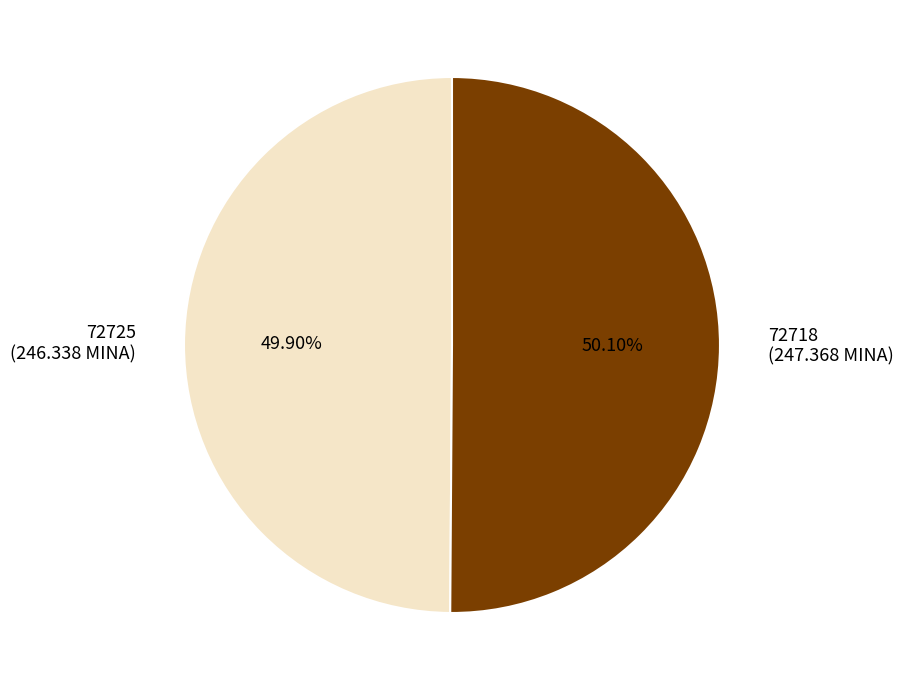

What is the ratio of the value at 72725 (246.338 MINA) to the value at 72718 (247.368 MINA)?

1.0